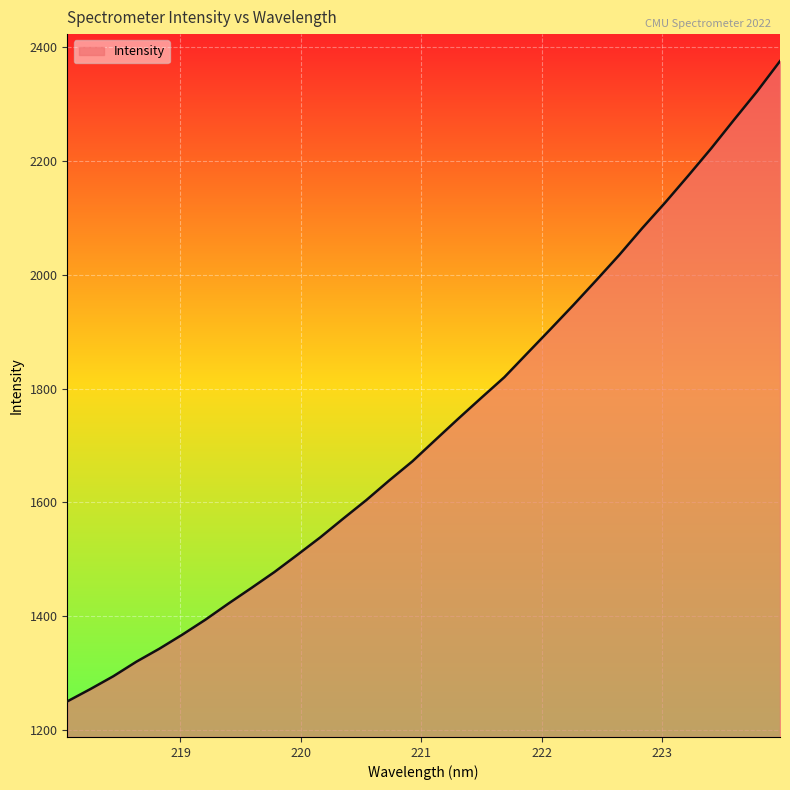

True or false: the data has more than 0 interior local peaks.

False